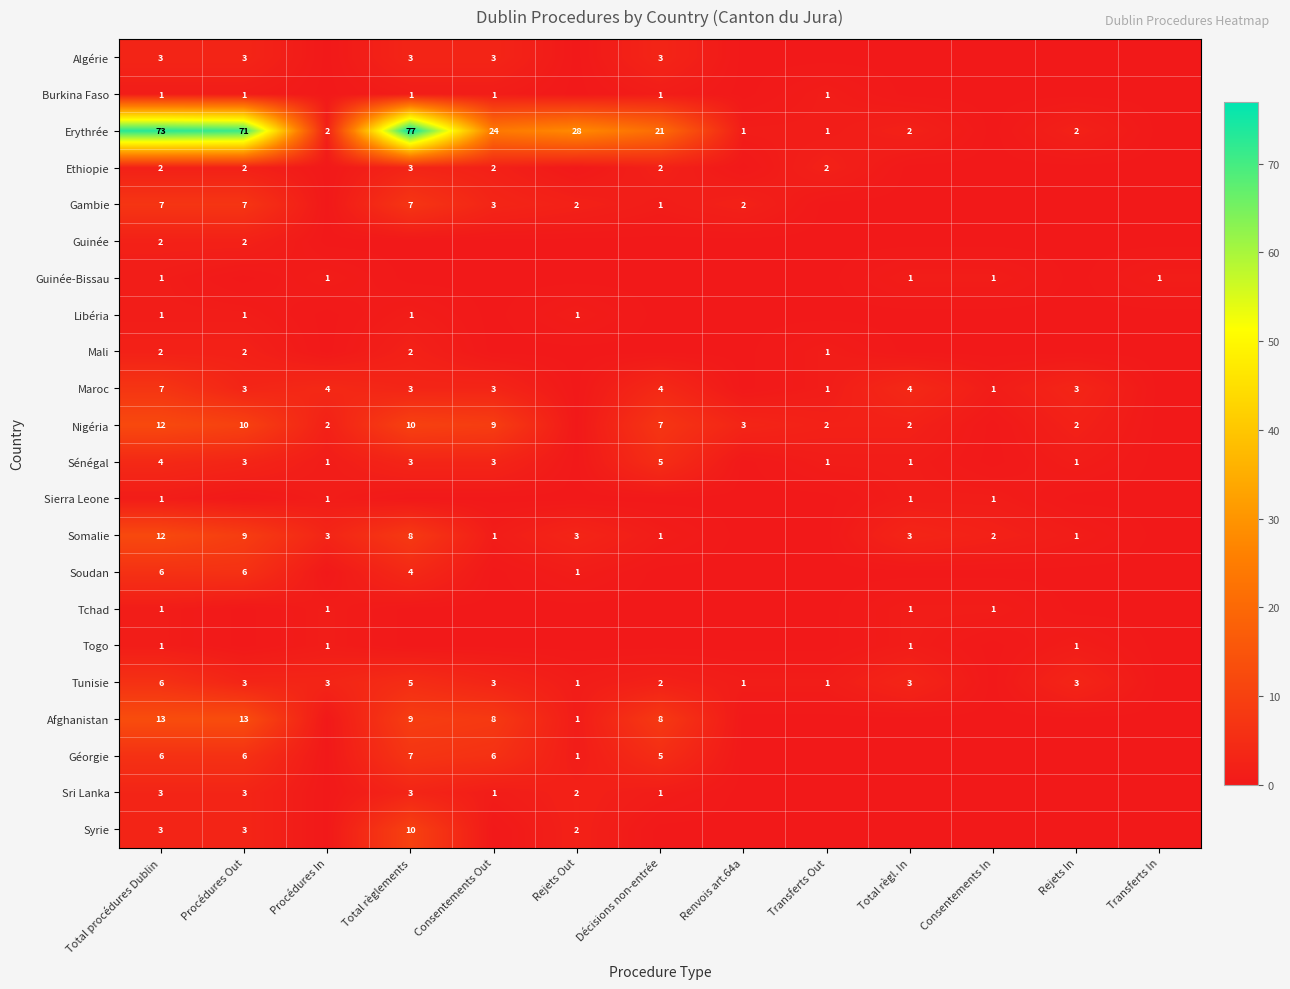

True or false: Gambie has a value of 1 at Rejets Out.

False